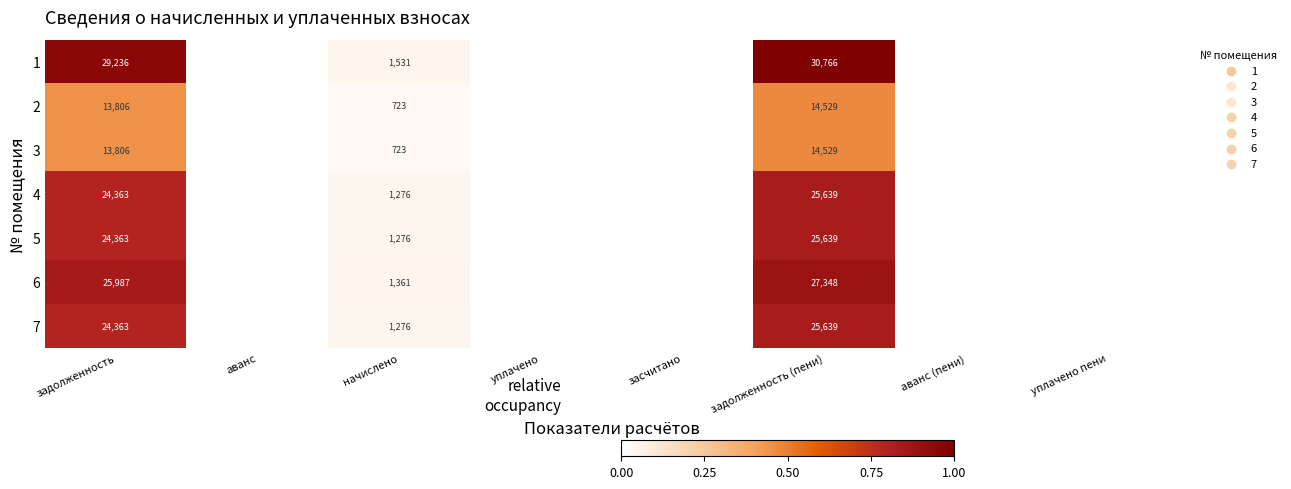

True or false: 1 has a value of 29236 at задолженность.

True